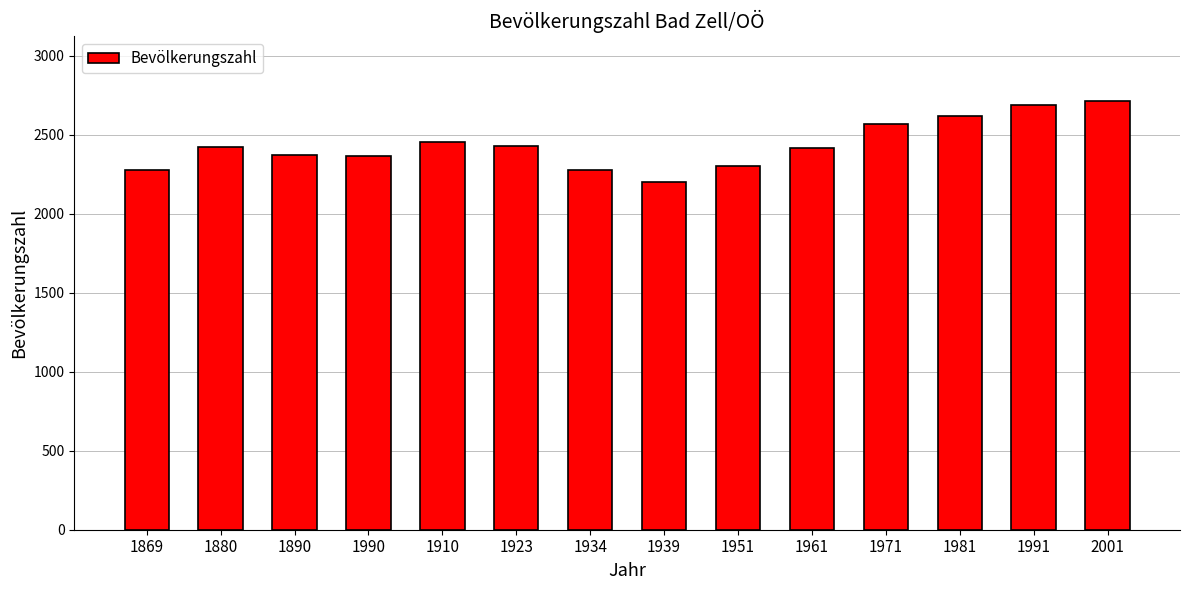

What is the value of the 4th bar from the left?

2366